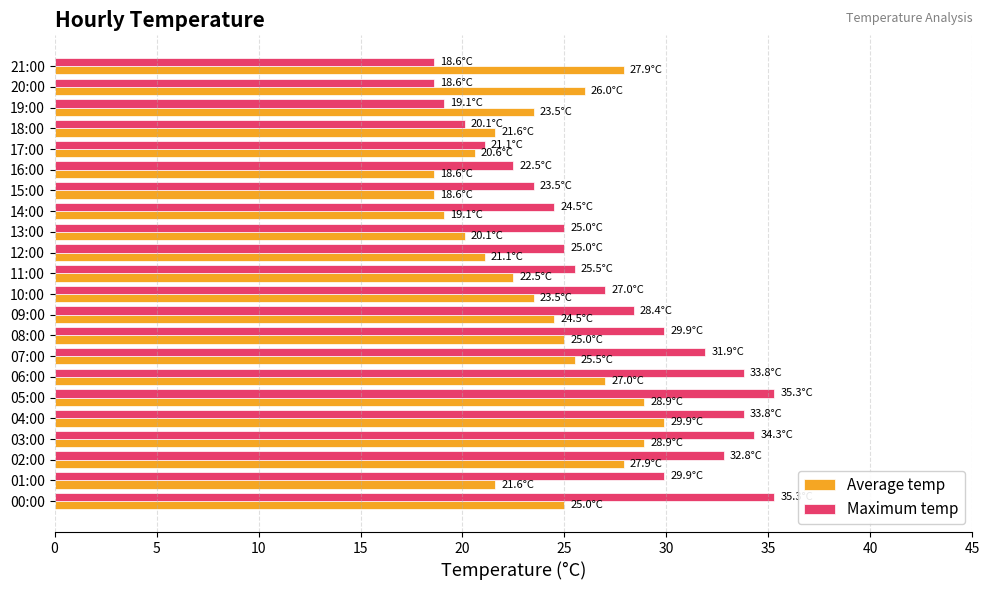

What is the greatest value displayed?

35.3